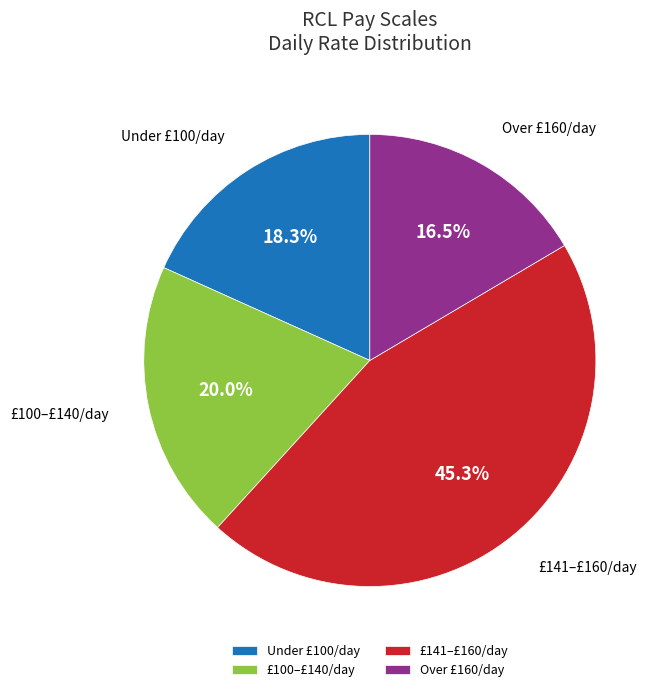

Combined, what portion of the pie is £141–£160/day and £100–£140/day?

65.2%